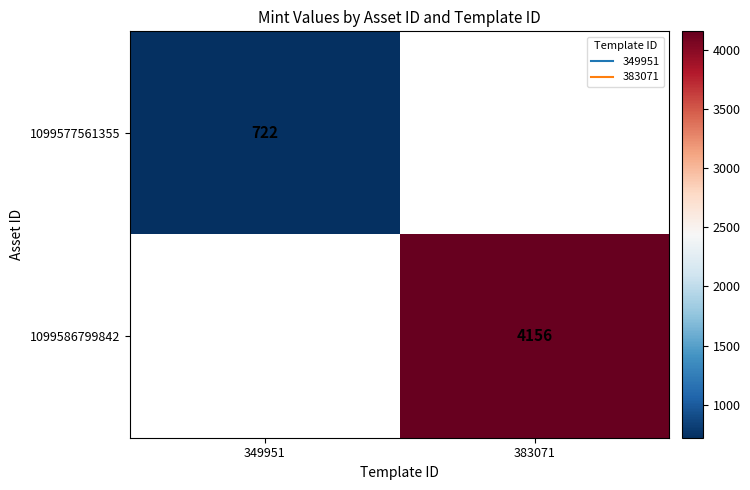

How many series are shown in this chart?

2